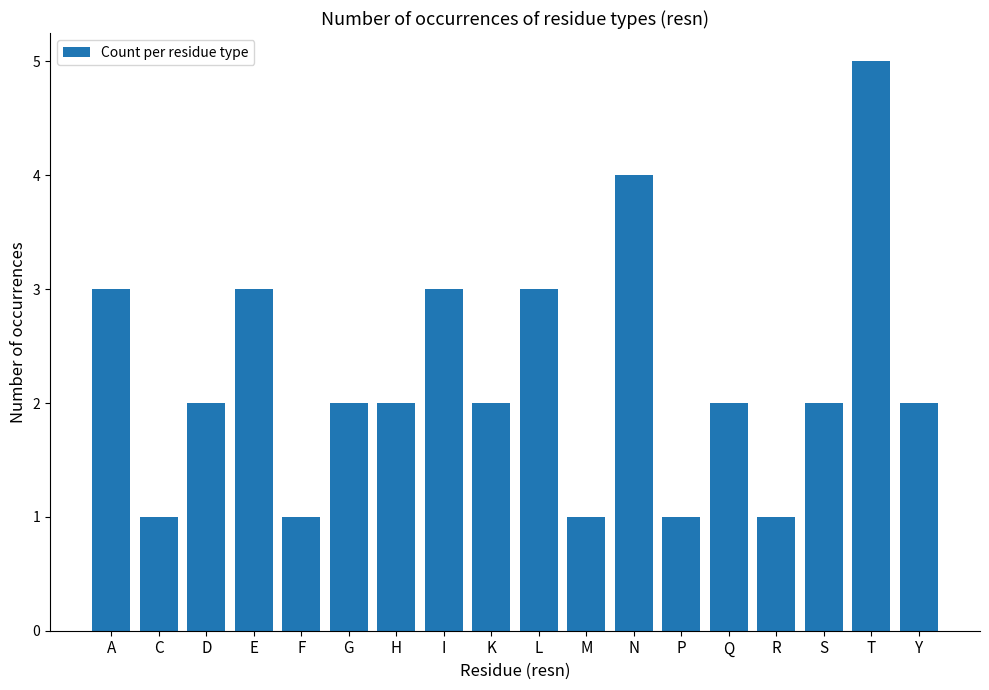

What position from the left is N?

12